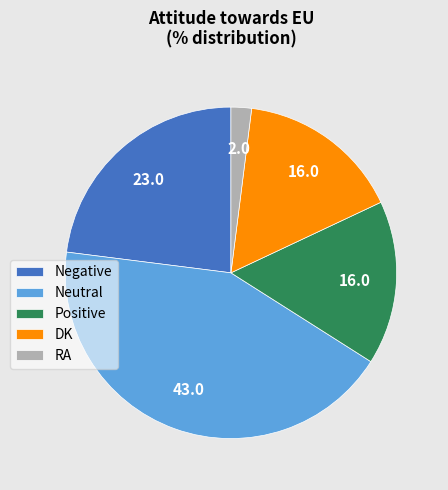

Approximately how many times larger is the value at Negative compared to Positive?

1.4